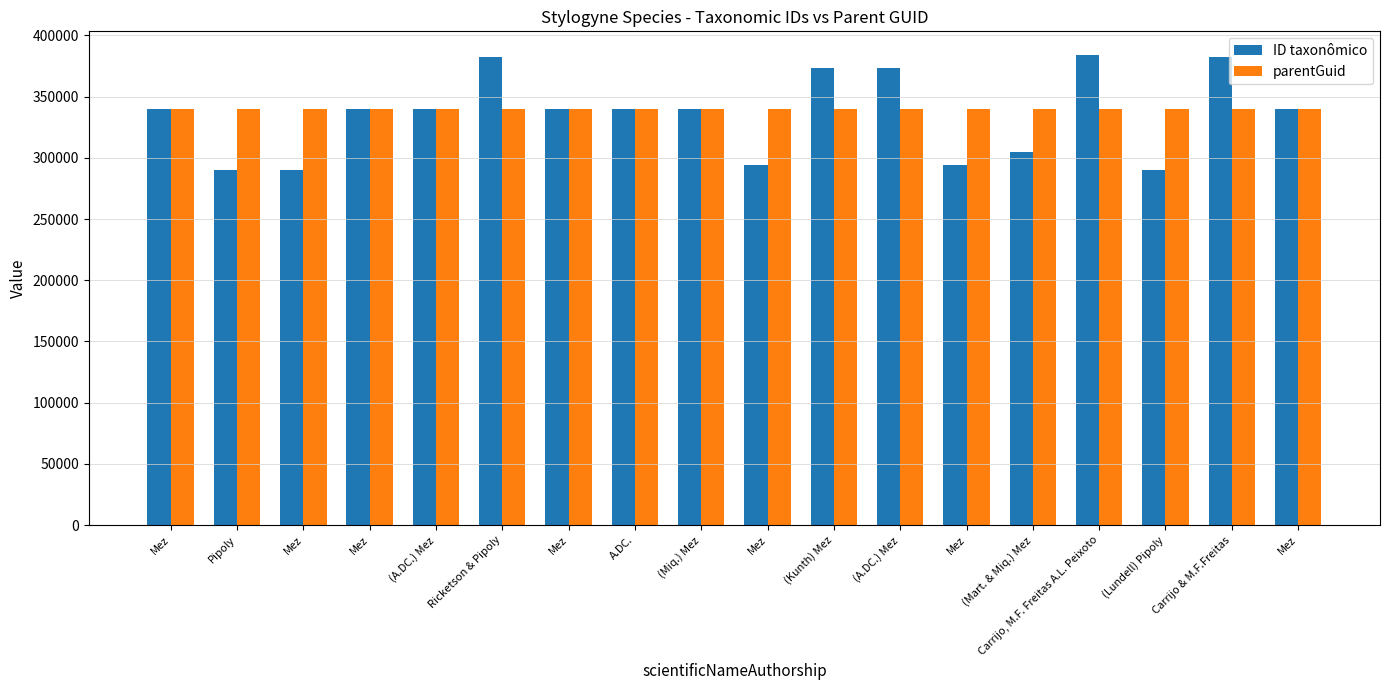

What is the label of the 9th bar from the left?

(Miq.) Mez